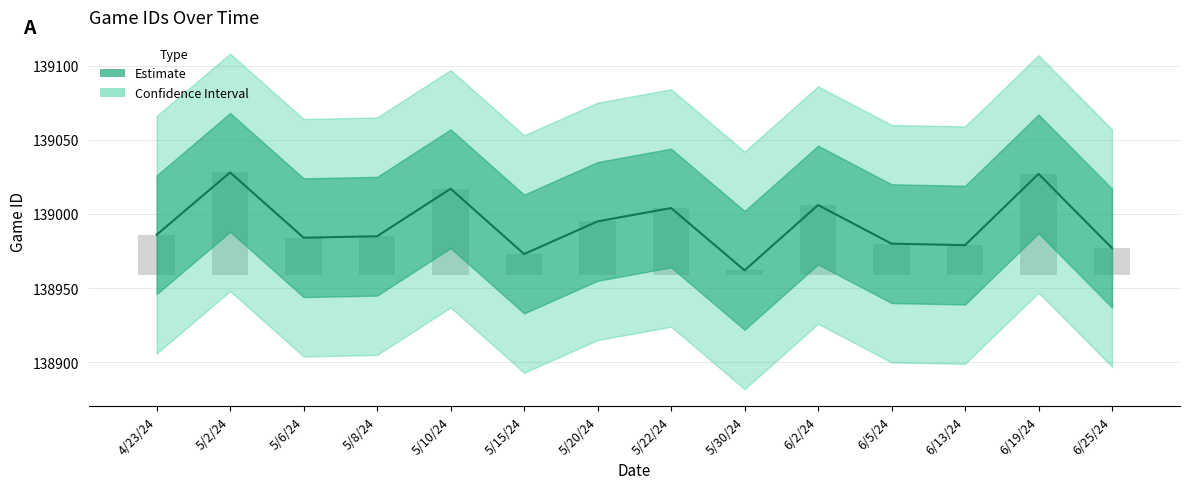

True or false: the data shows 139017 at 5/10/24.

True